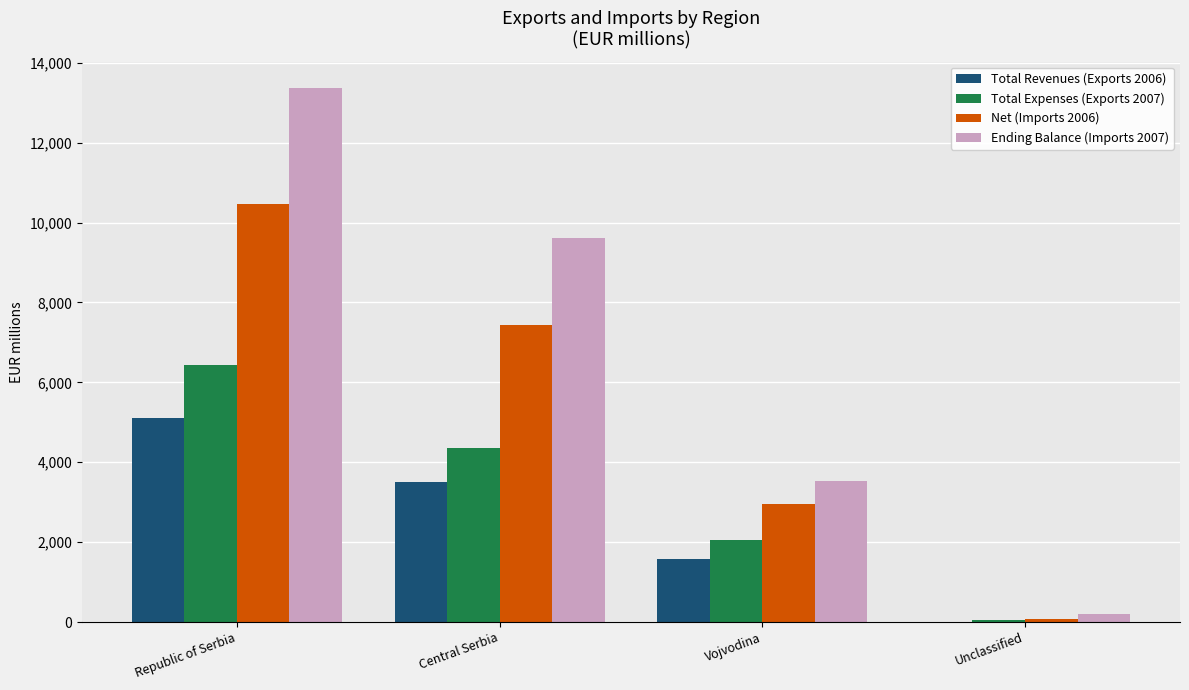

Is the value of Total Expenses (Exports 2007) at Vojvodina greater than the value of Net (Imports 2006) at Unclassified?

Yes